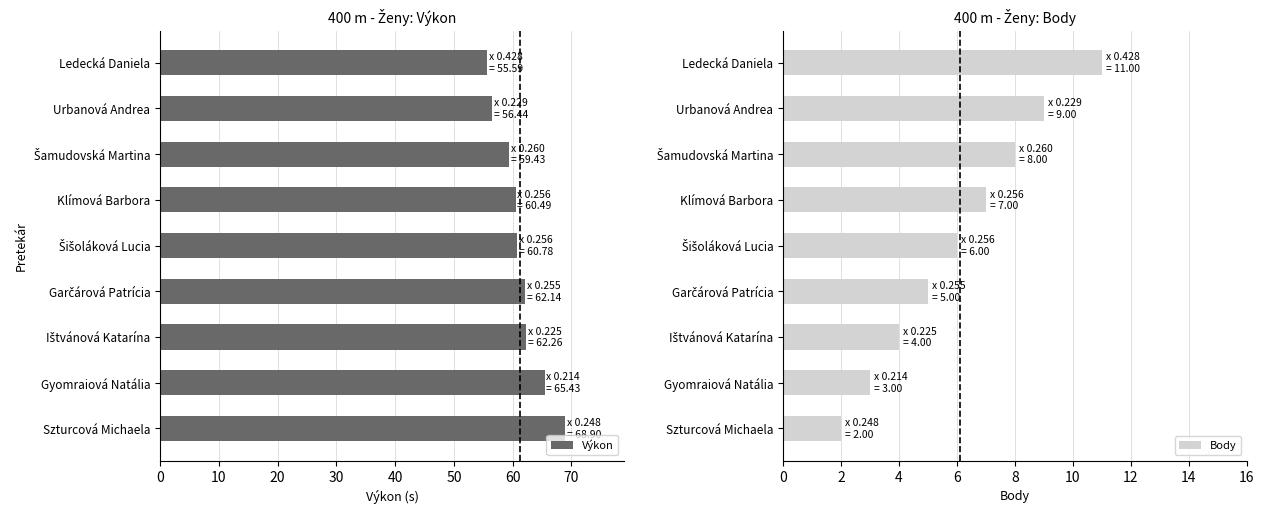

At which label does Výkon reach its peak?

Szturcová Michaela